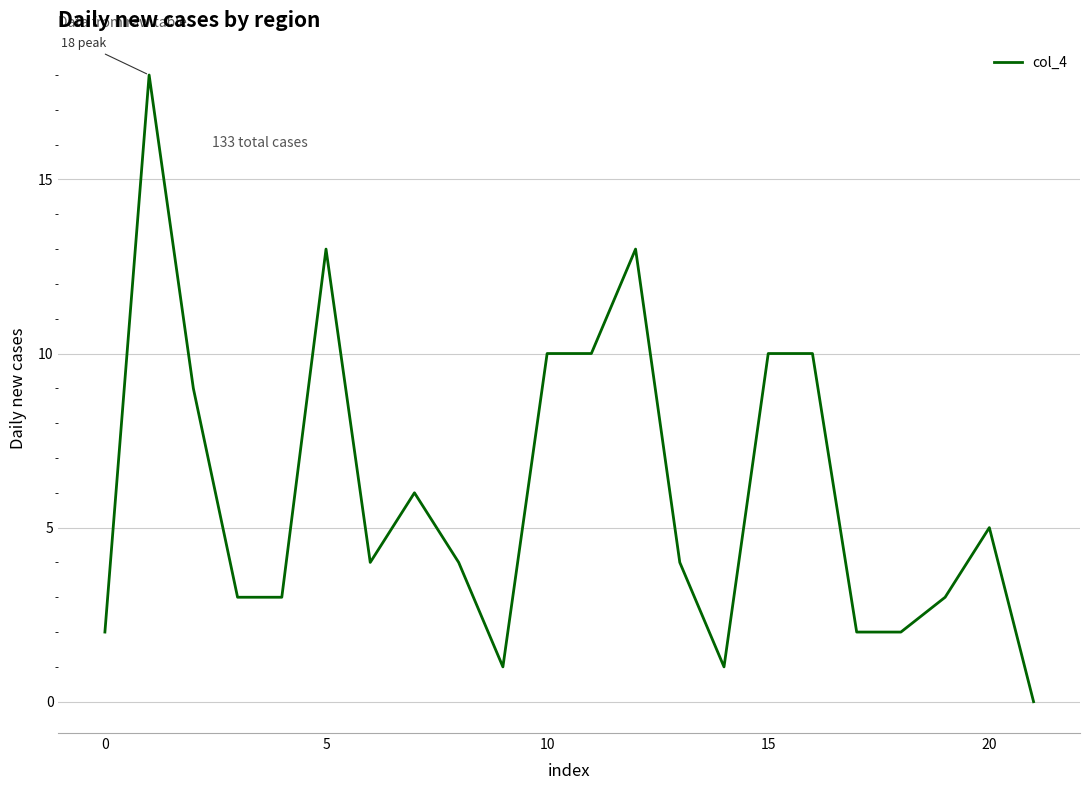

What is the maximum value shown in the chart?

18